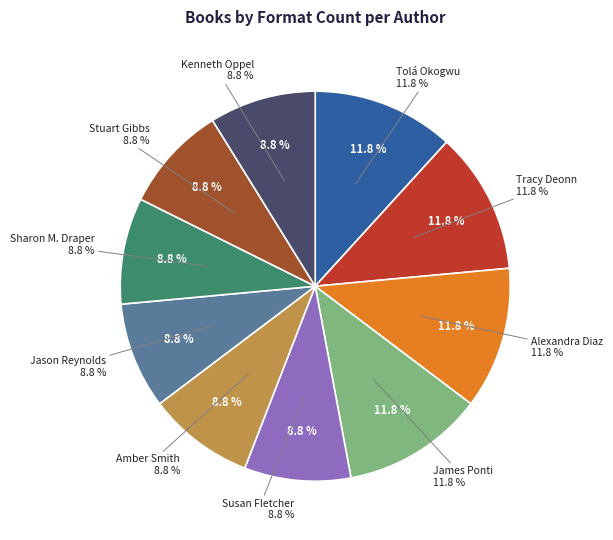

Which slice is the largest?

Tolá Okogwu